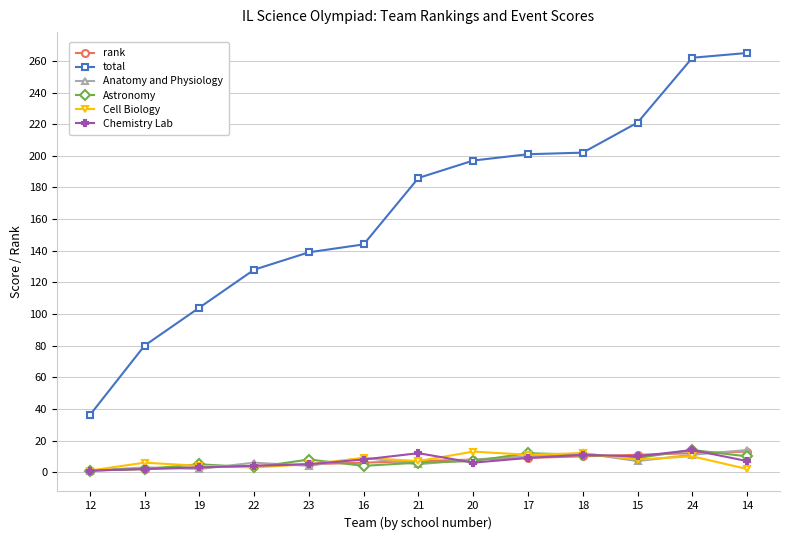

How many distinct data groups are displayed?

6